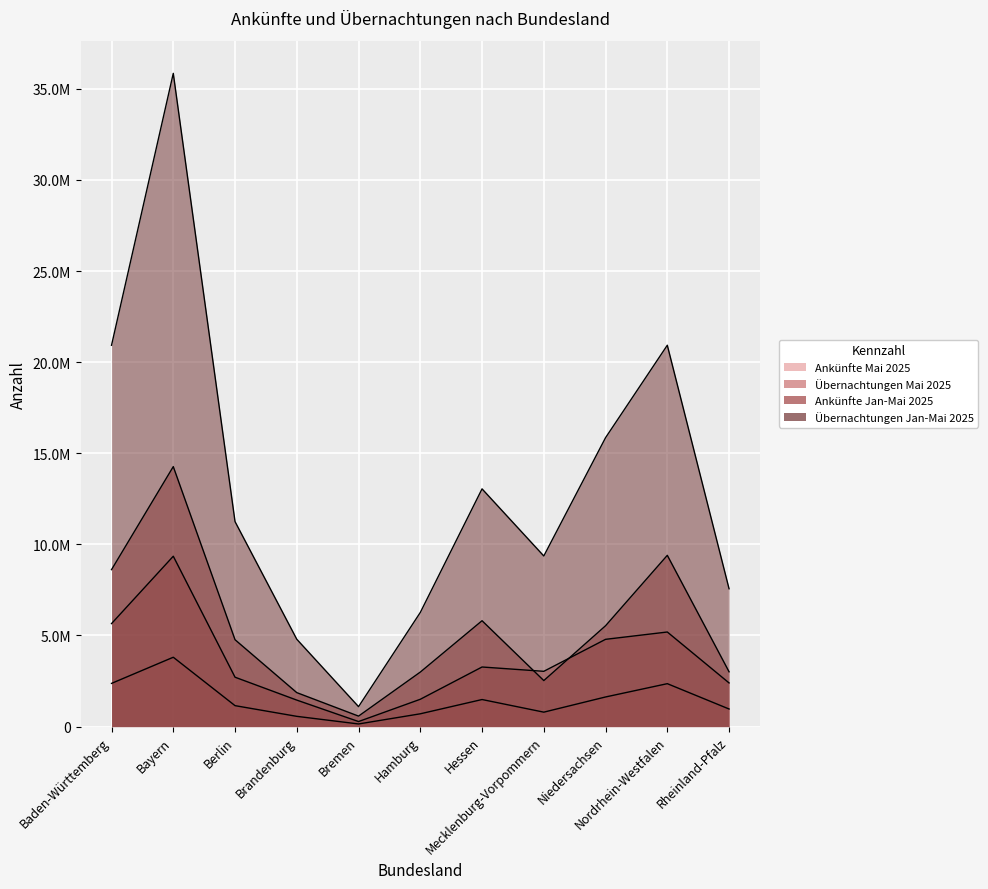

At how many categories does at least one series exceed 12565835?

5